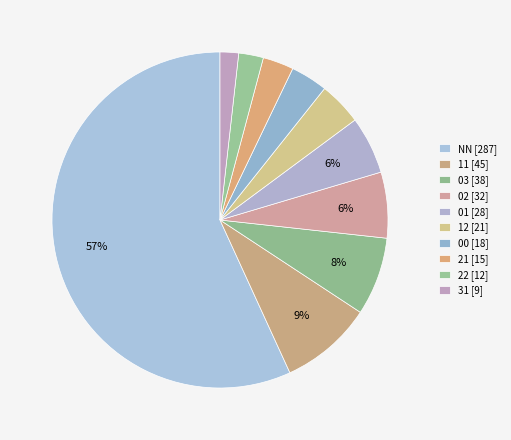

Is it true that 00 is 4% of the pie?

True